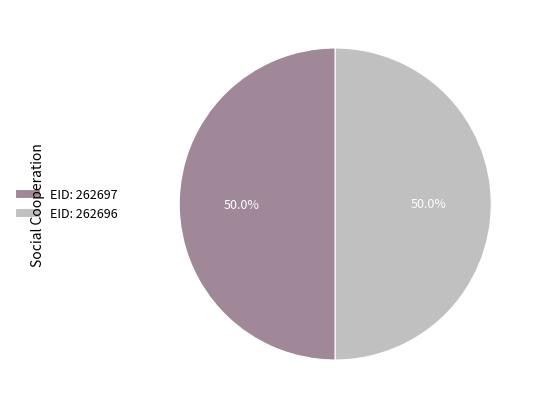

Combined, what portion of the pie is EID: 262697 and EID: 262696?

100.0%